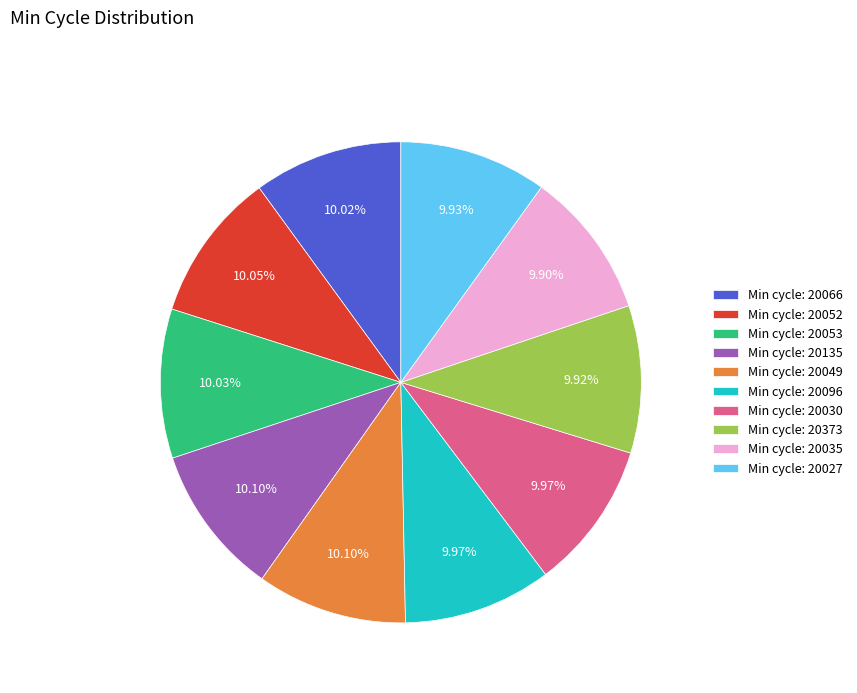

Is the sum of Min cycle: 20035 and Min cycle: 20052 greater than half?

No